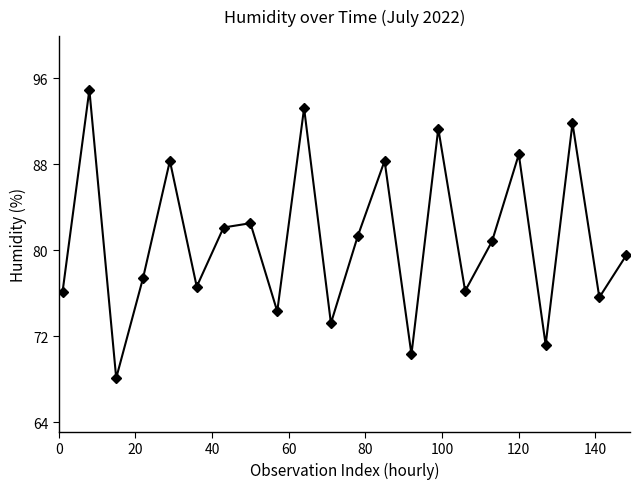

Is this an area chart (filled region under the line)?

No